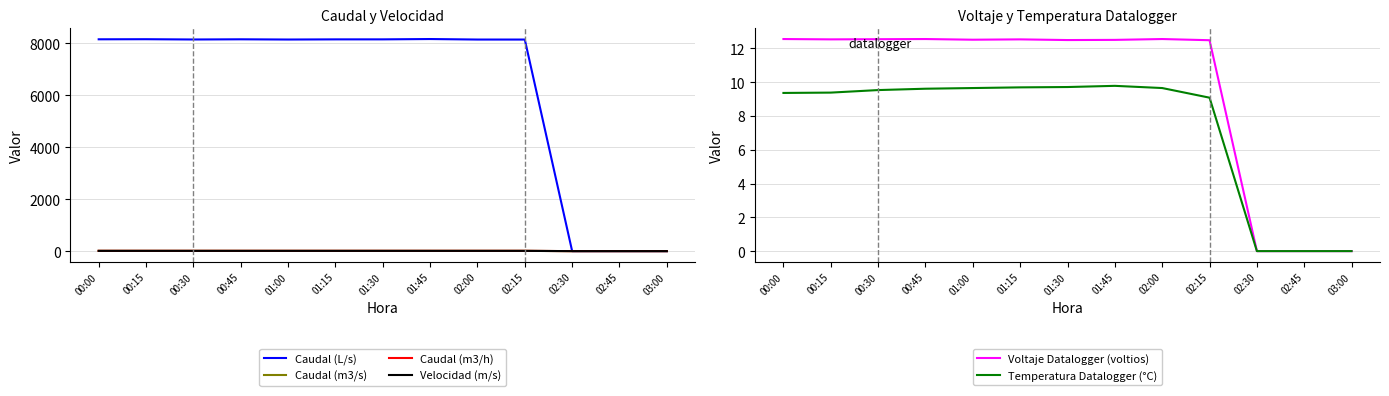

True or false: Caudal (m3/h) and Caudal (L/s) cross at least once.

False